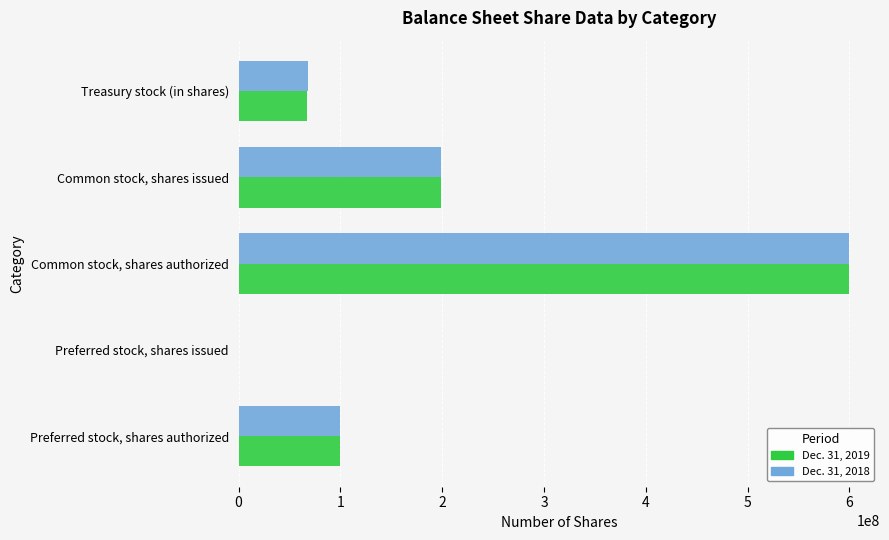

What is the greatest value displayed?

600000000